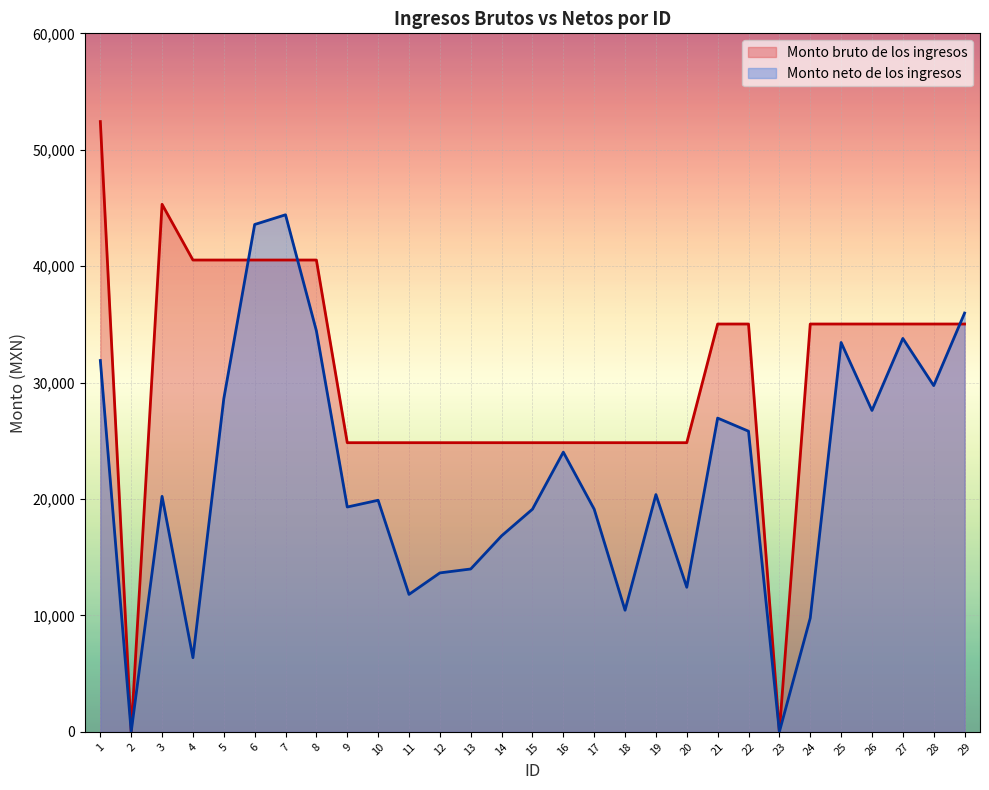

Reading right to left, list all the values displayed in this chart.

Monto bruto de los ingresos: 29=35030.1	28=35030.1	27=35030.1	26=35030.1	25=35030.1	24=35030.1	23=0.0	22=35030.1	21=35030.1	20=24835.8	19=24835.8	18=24835.8	17=24835.8	16=24835.8	15=24835.8	14=24835.8	13=24835.8	12=24835.8	11=24835.8	10=24835.8	9=24835.8	8=40526.7	7=40526.7	6=40526.7	5=40526.7	4=40526.7	3=45312.9	2=0.0	1=52420.5
Monto neto de los ingresos: 29=35968.8	28=29740.4	27=33791.6	26=27604.4	25=33442.8	24=9775.6	23=0.0	22=25823.2	21=26949.6	20=12415.6	19=20378.8	18=10444.8	17=19123.6	16=24024.0	15=19123.6	14=16833.6	13=13987.2	12=13650.4	11=11804.4	10=19890.0	9=19310.4	8=34441.2	7=44413.6	6=43578.4	5=28616.8	4=6366.8	3=20226.0	2=0.0	1=31895.2